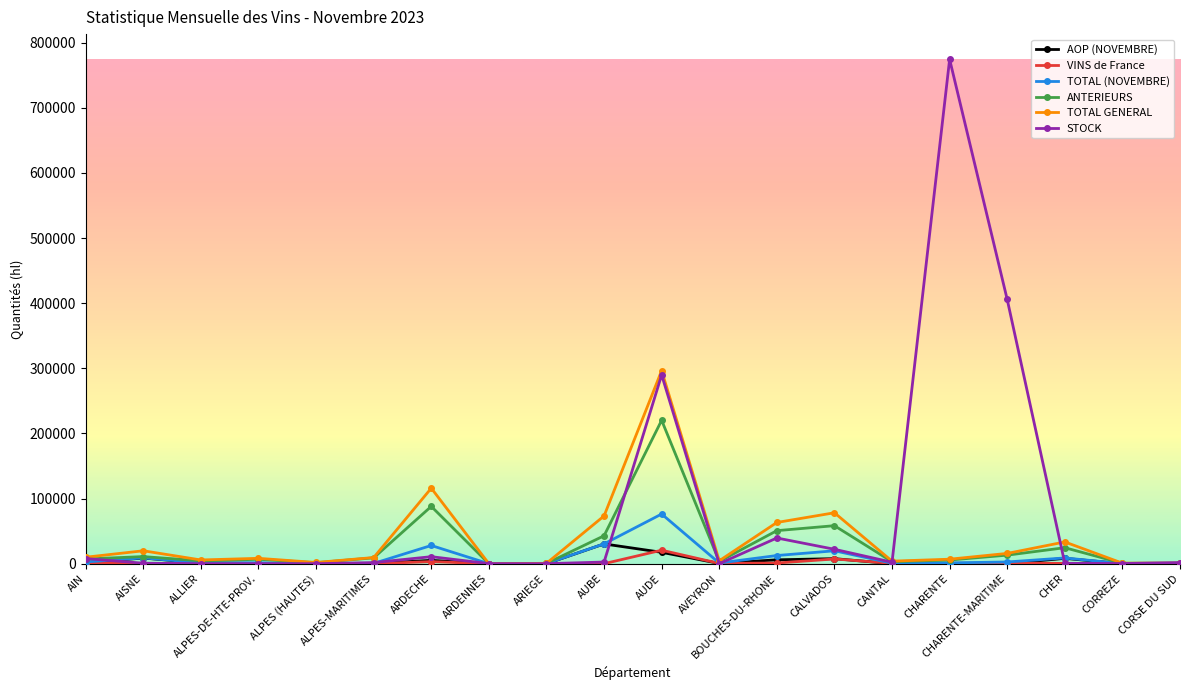

Which category has the highest value in the STOCK series?

CHARENTE